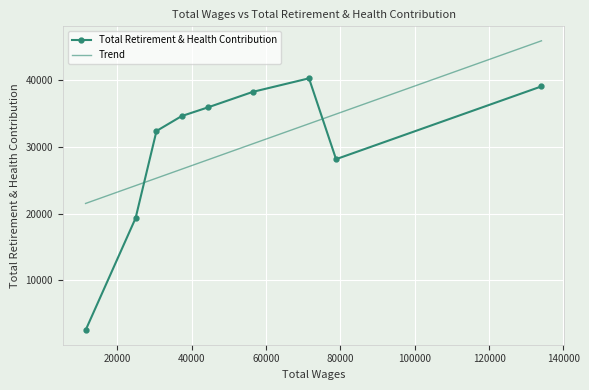

How many lines are shown in the chart?

2